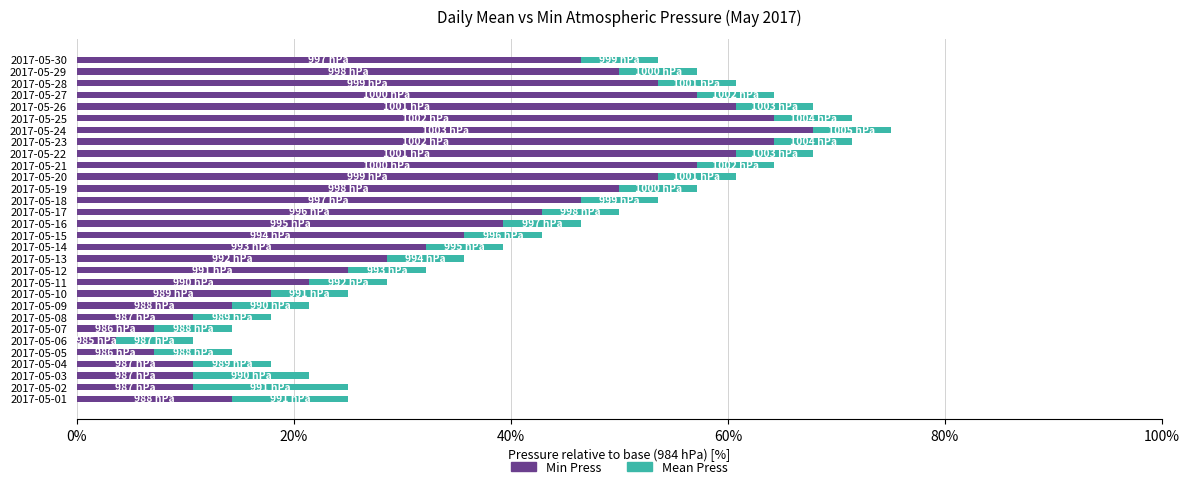

What is the difference between the maximum and second lowest values in the Min Press series?

60.7